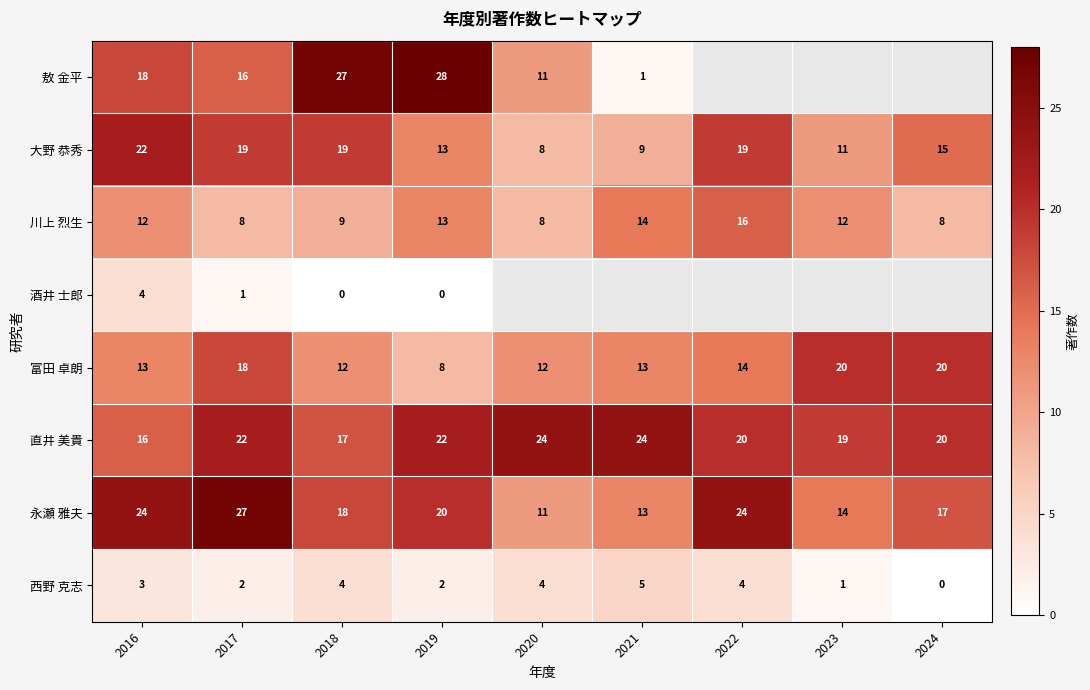

How many values in the 永瀬 雅夫 series are below 18?

4